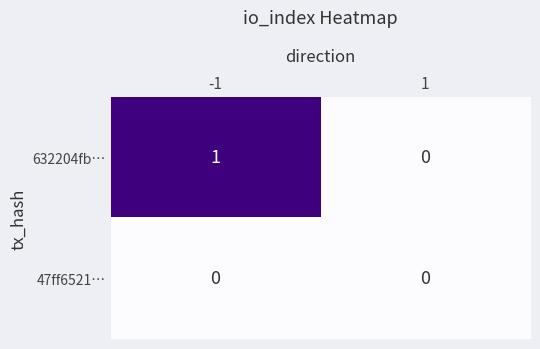

Which series has the largest total across all categories?

632204fb…